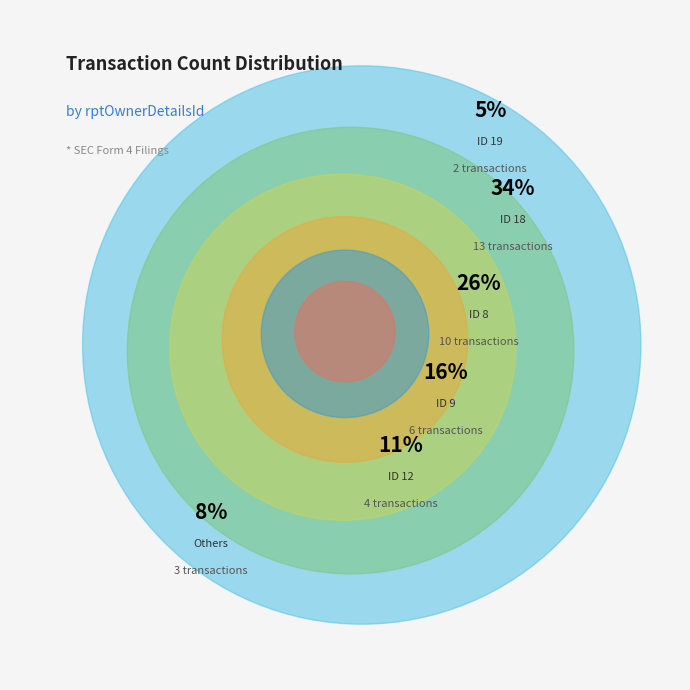

Is there any slice that represents more than half of the pie?

No